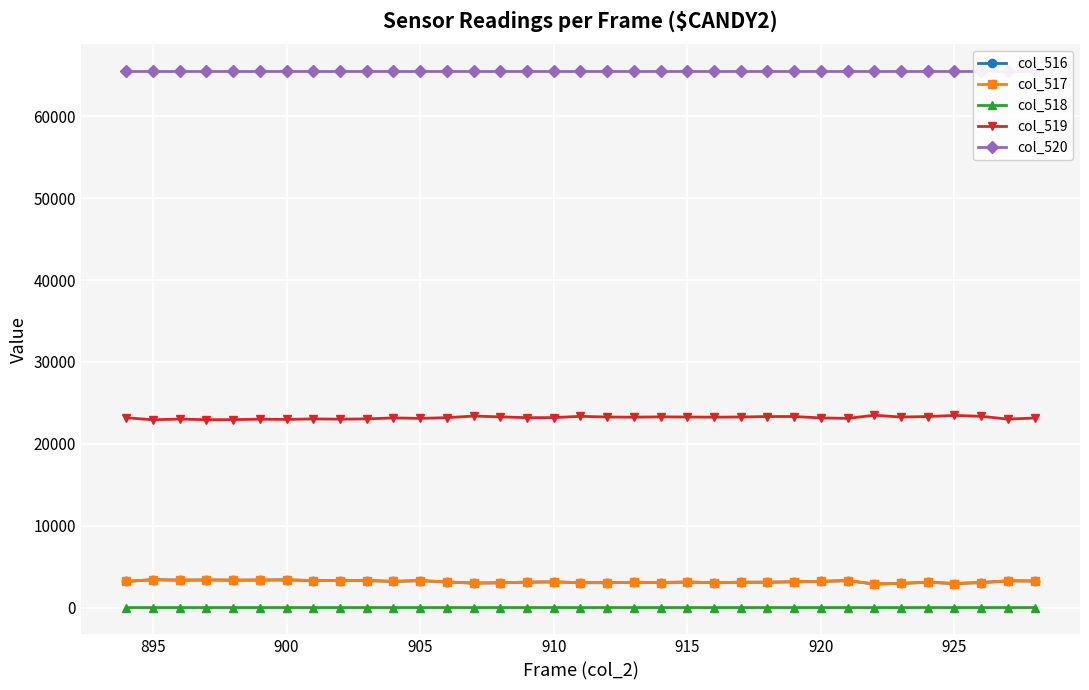

List the series in order of their peak value, highest first.

col_520, col_519, col_516, col_517, col_518